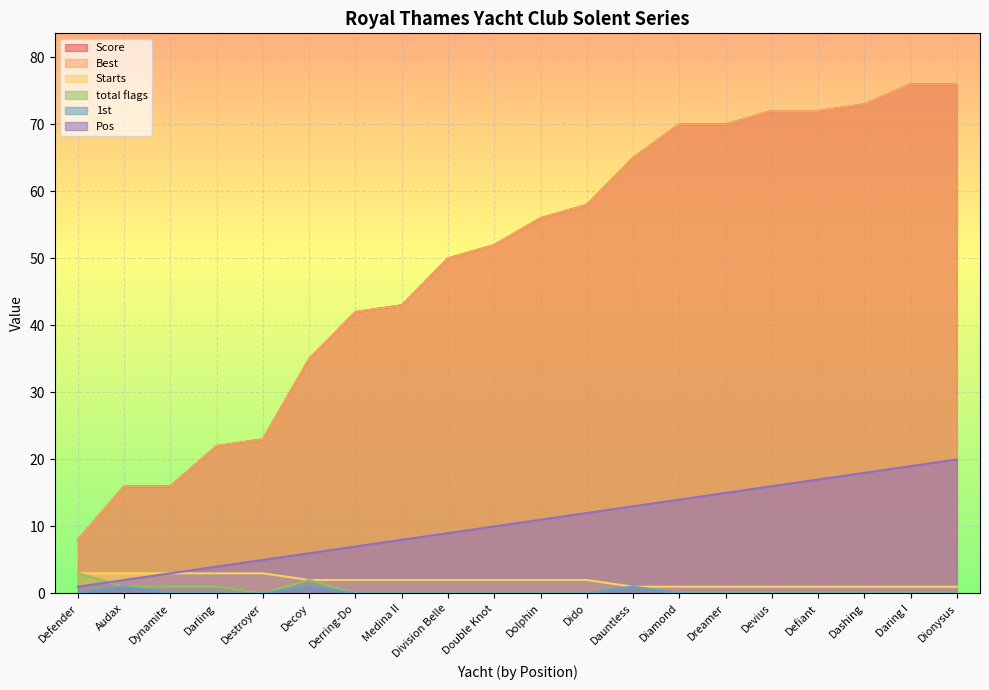

The 1st series shows 0 at Destroyer. True or false?

False